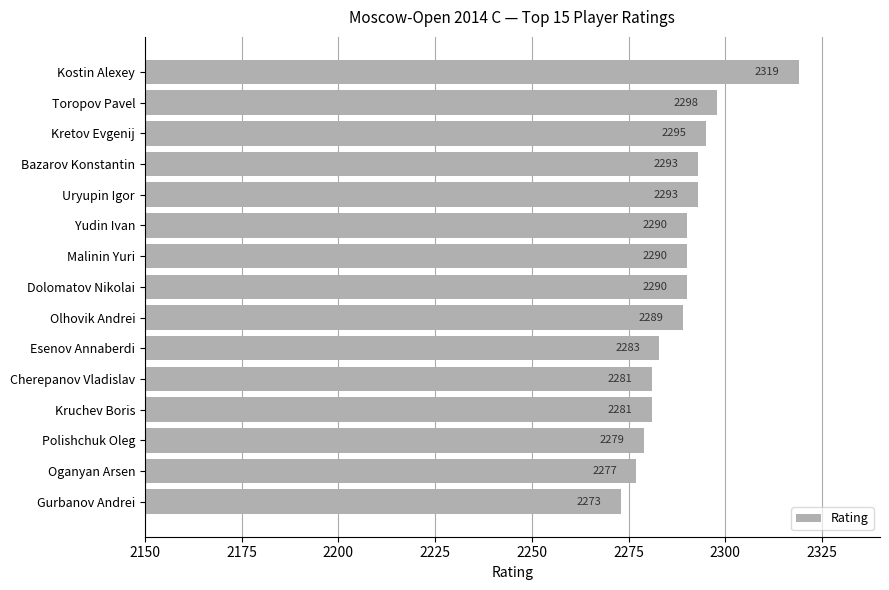

What is the smallest value displayed?

2273